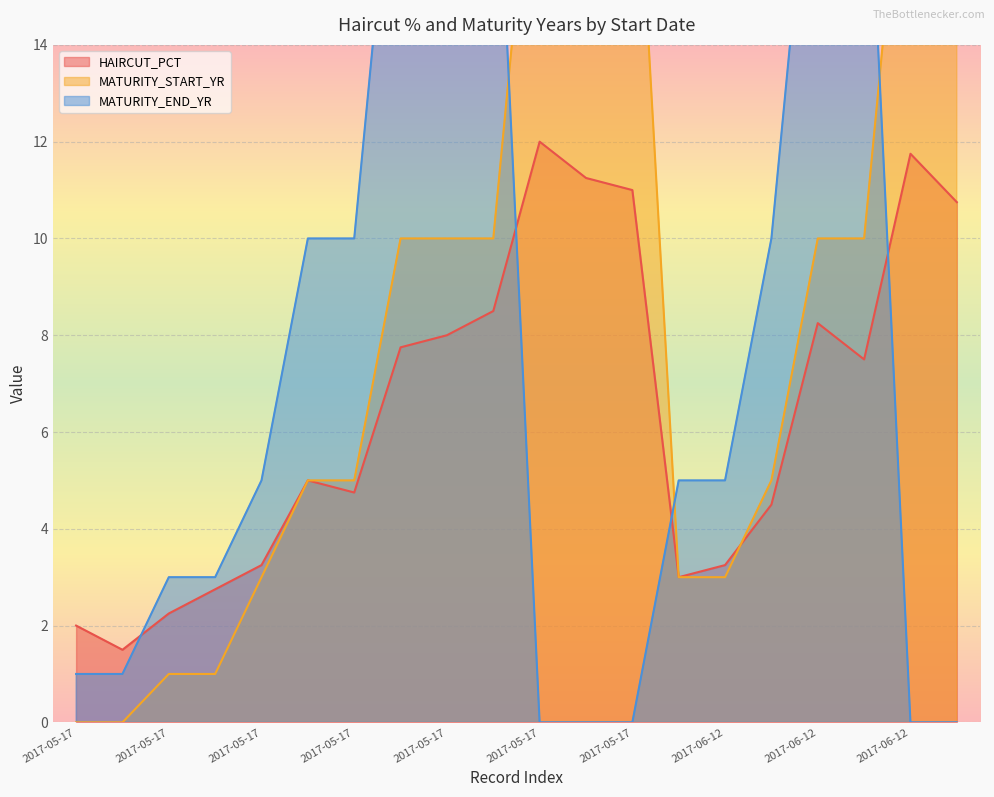

What are all the series names shown in the legend?

HAIRCUT_PCT, MATURITY_START_YR, MATURITY_END_YR